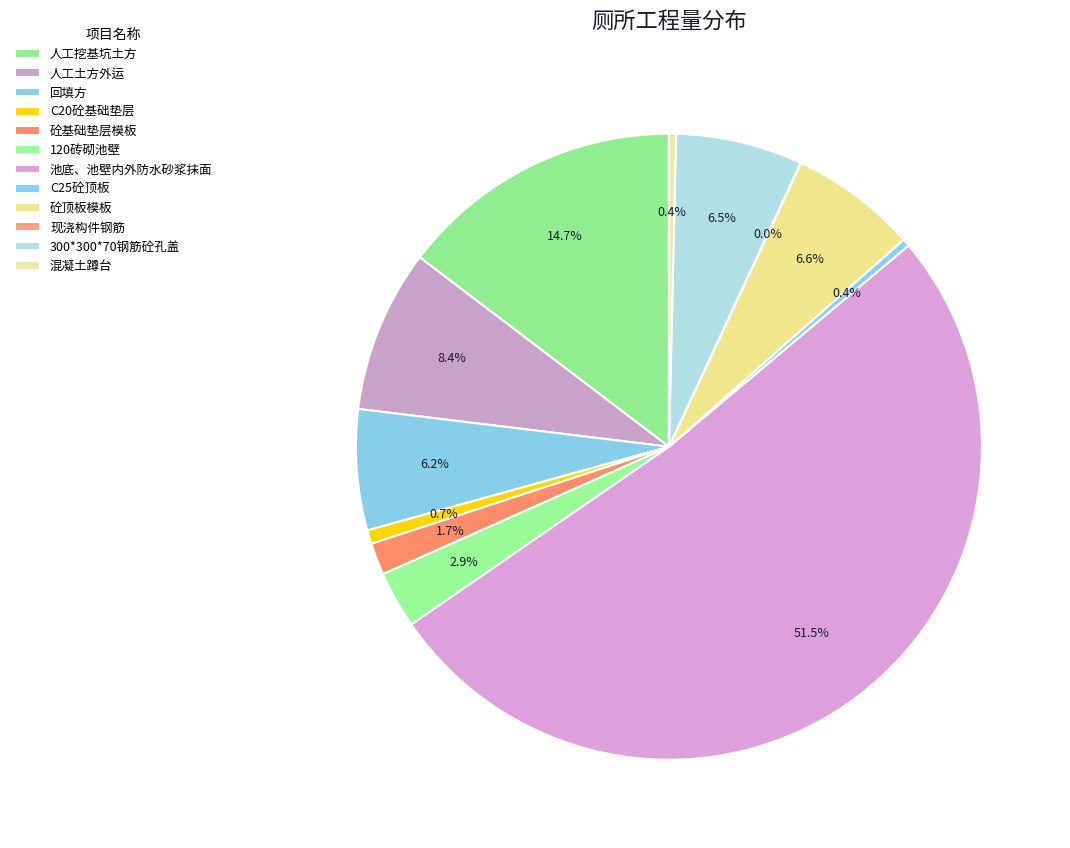

Which category accounts for the majority?

池底、池壁内外防水砂浆抹面